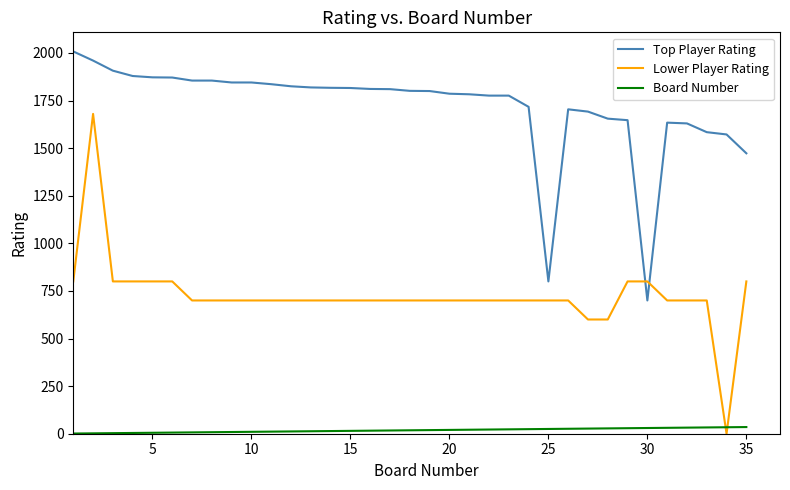

True or false: Lower Player Rating and Top Player Rating intersect in this chart.

True